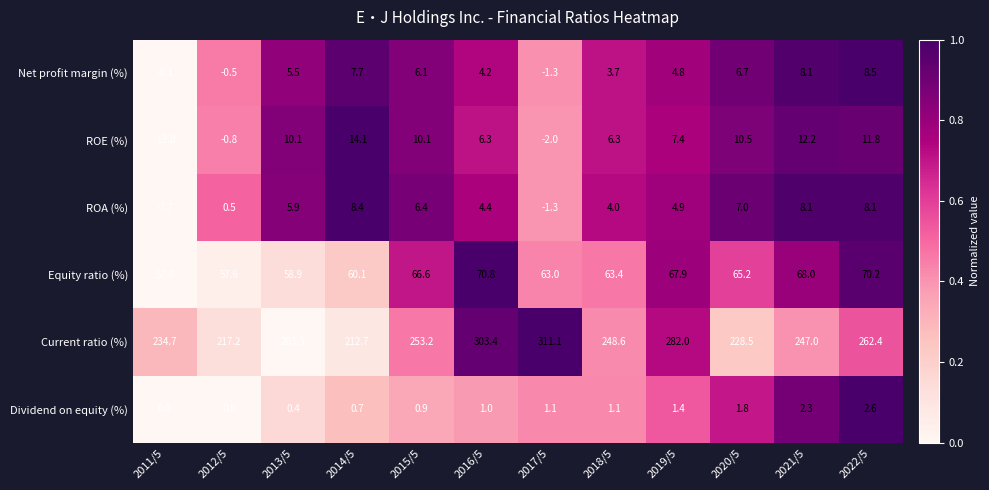

What is the smallest value displayed?

-12.8